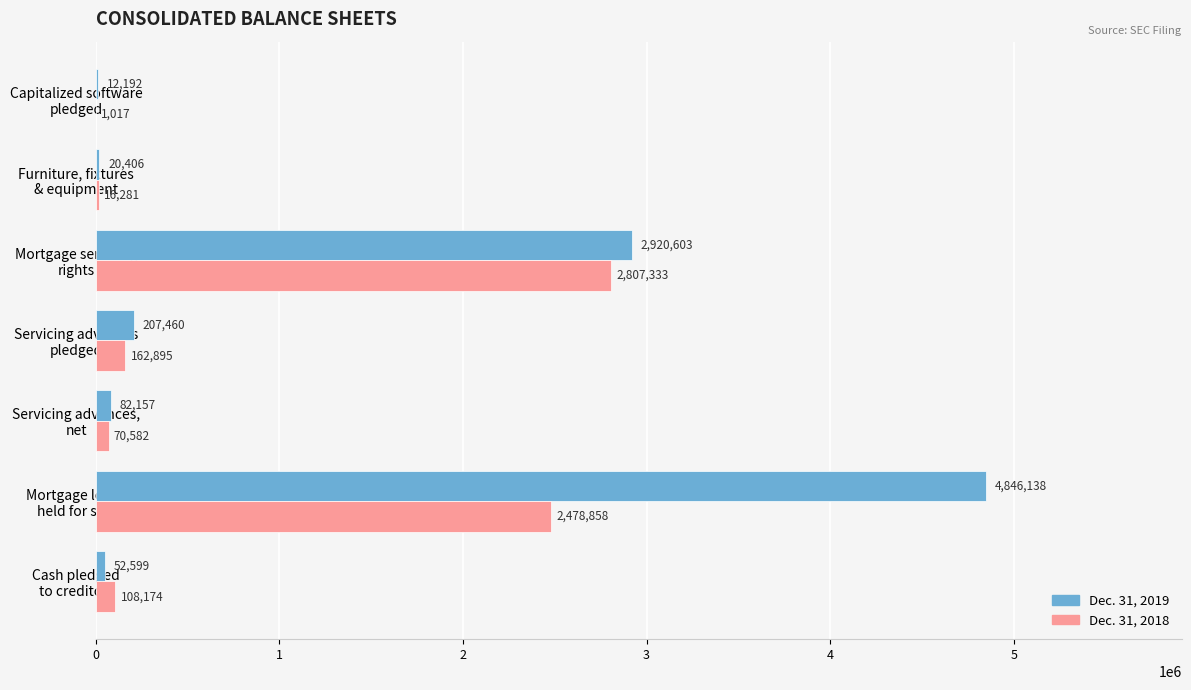

What is the sum of all Dec. 31, 2019 values?

8141555